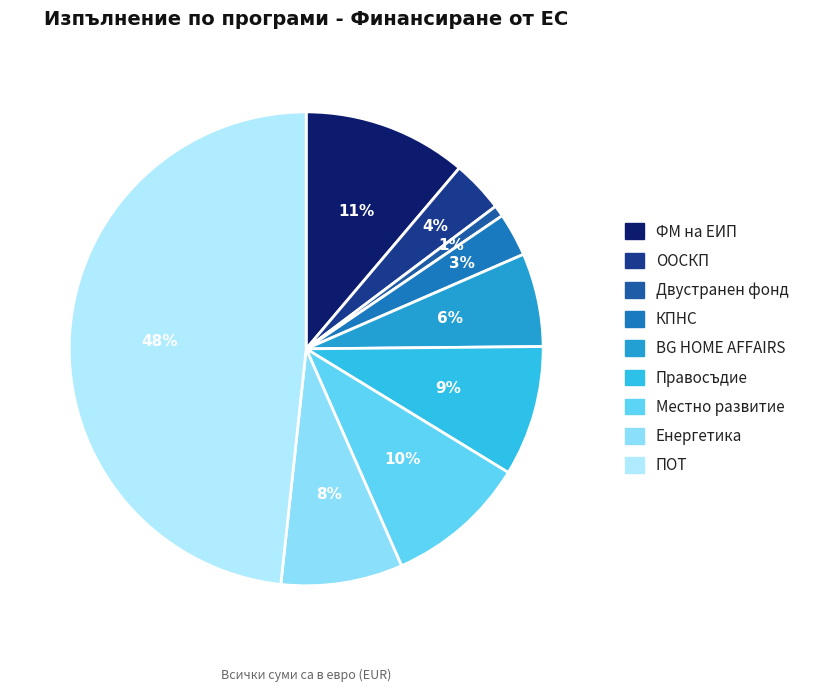

To the nearest percent, what portion does BG HOME AFFAIRS represent?

6%